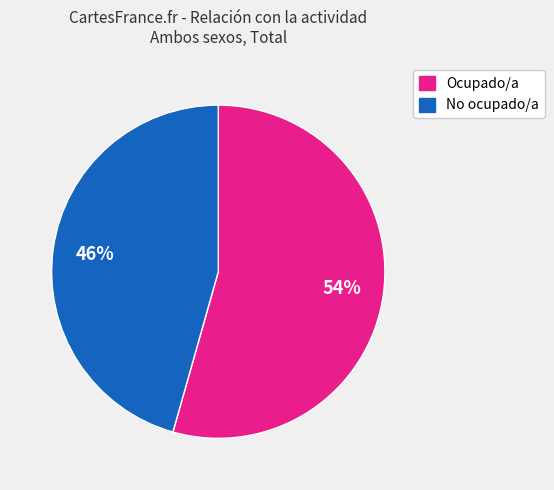

Is there a majority slice in this chart?

Yes